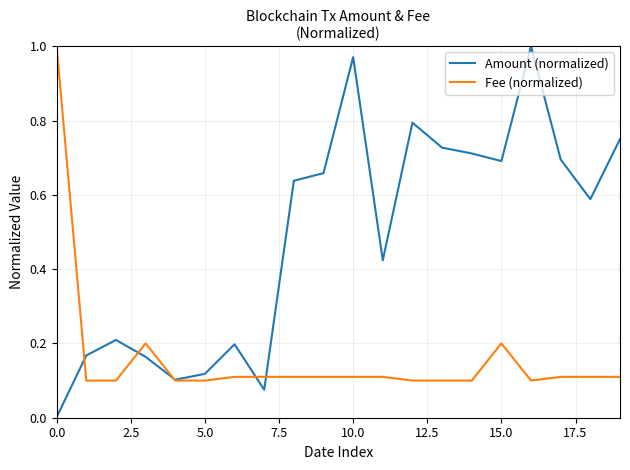

List the series in order of their overall mean, lowest first.

Fee (normalized), Amount (normalized)